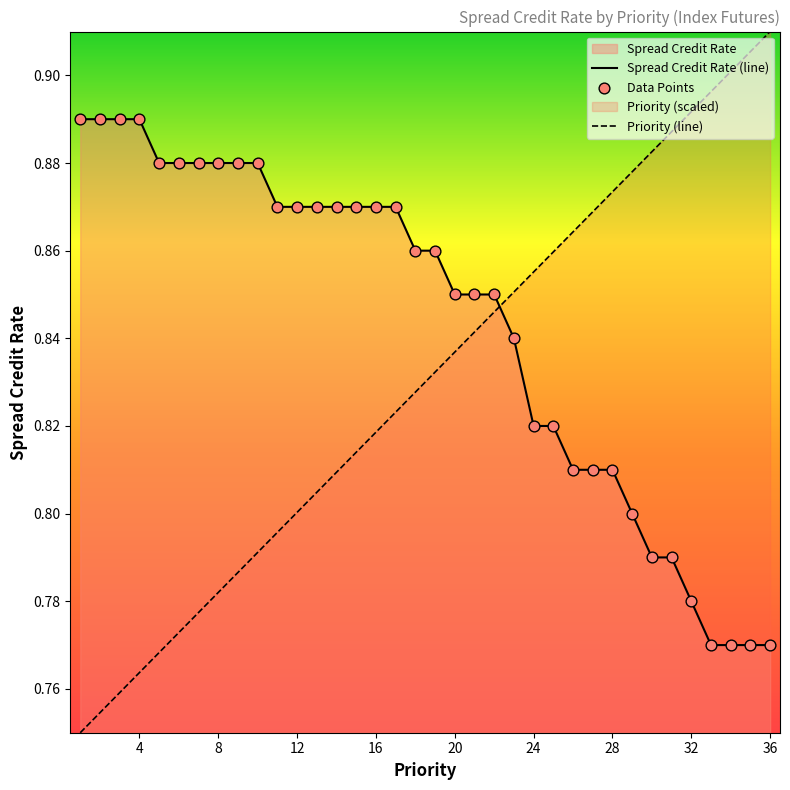

Which series contains the highest Y value?

Priority (line)